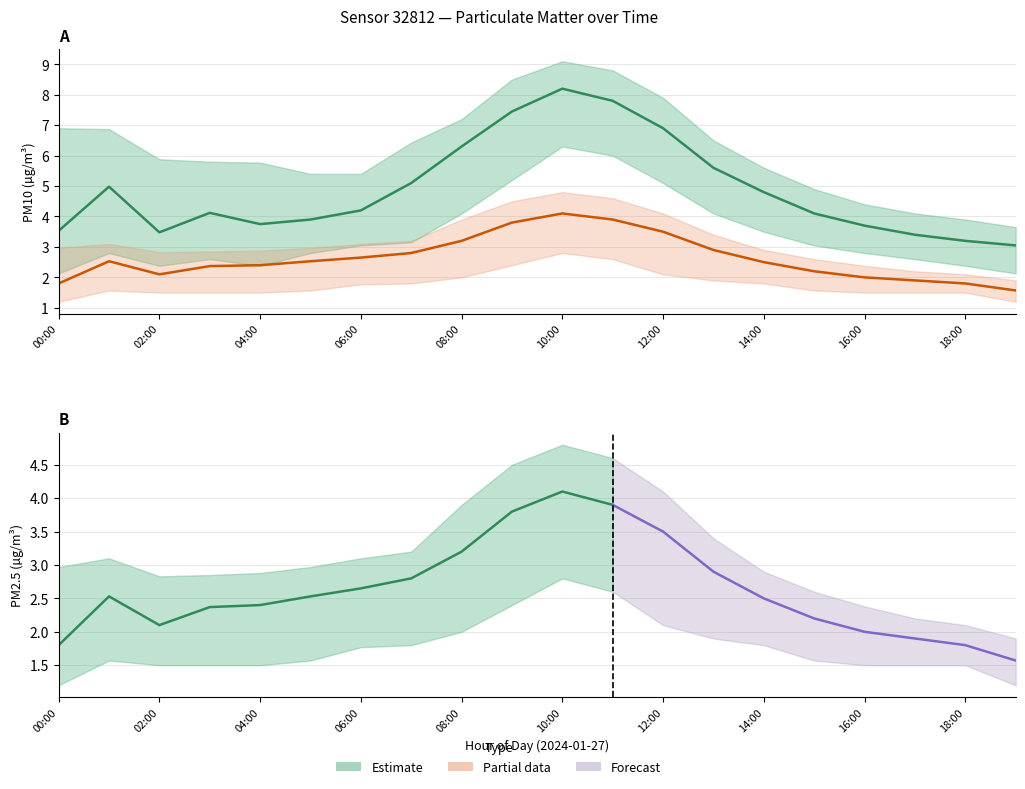

At which category does P2 reach its first local valley?

02:00